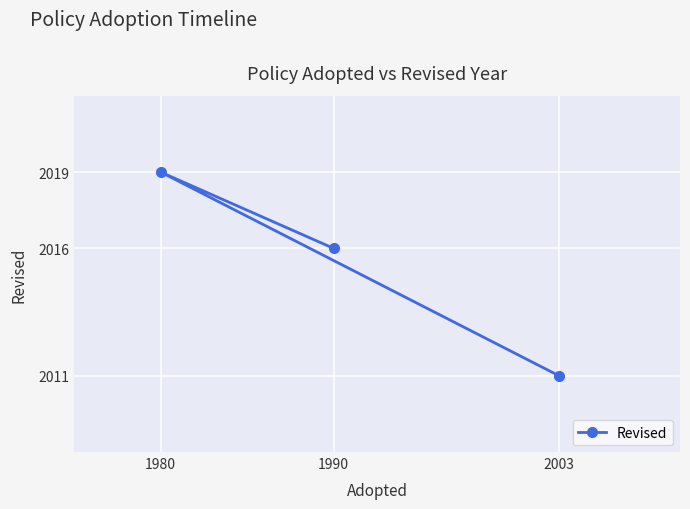

Approximately how many times larger is the value at 1990 compared to 2003?

1.0